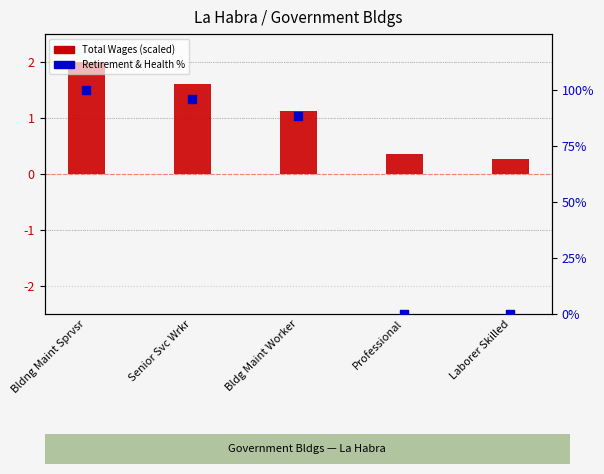

Is the value of Total Wages (transformed) at Bldg Maint Worker greater than the value of Retirement % within position at Laborer Skilled?

Yes